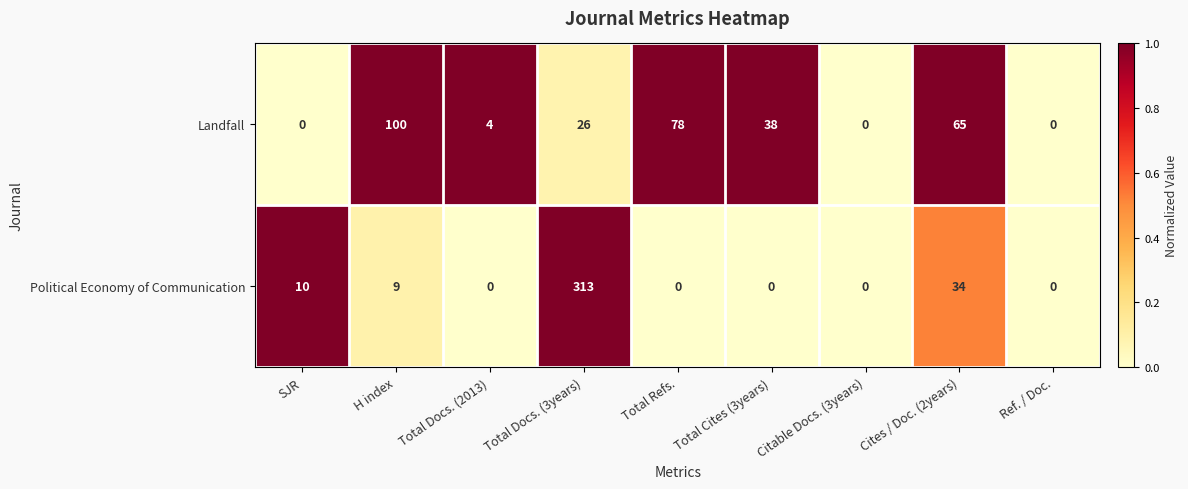

Which label corresponds to the largest value in the chart?

Total Docs. (3years)